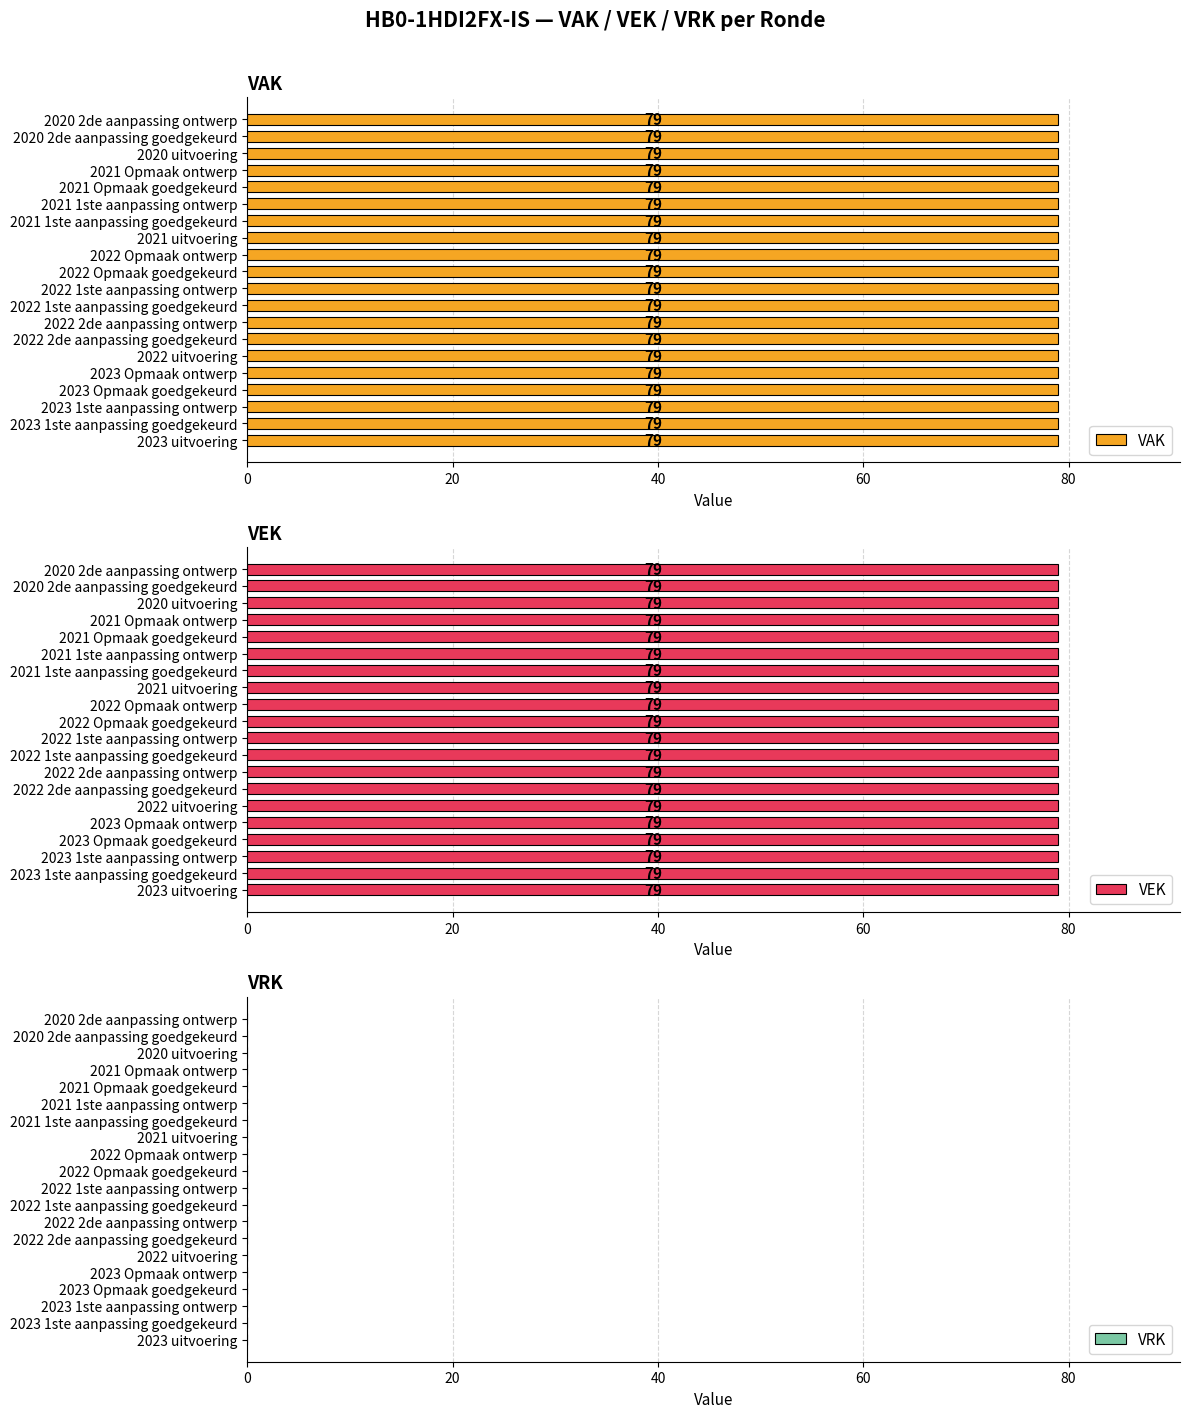

What is the sum of the VEK values at 2023 Opmaak ontwerp and 20?

158